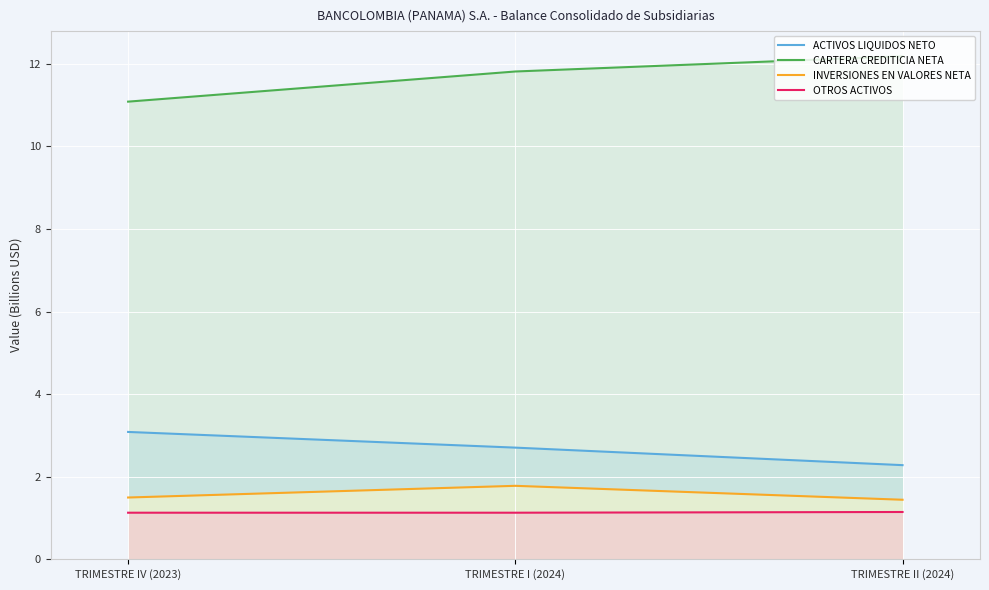

Is it true that ACTIVOS LIQUIDOS NETO equals 3.9 at TRIMESTRE I (2024)?

False